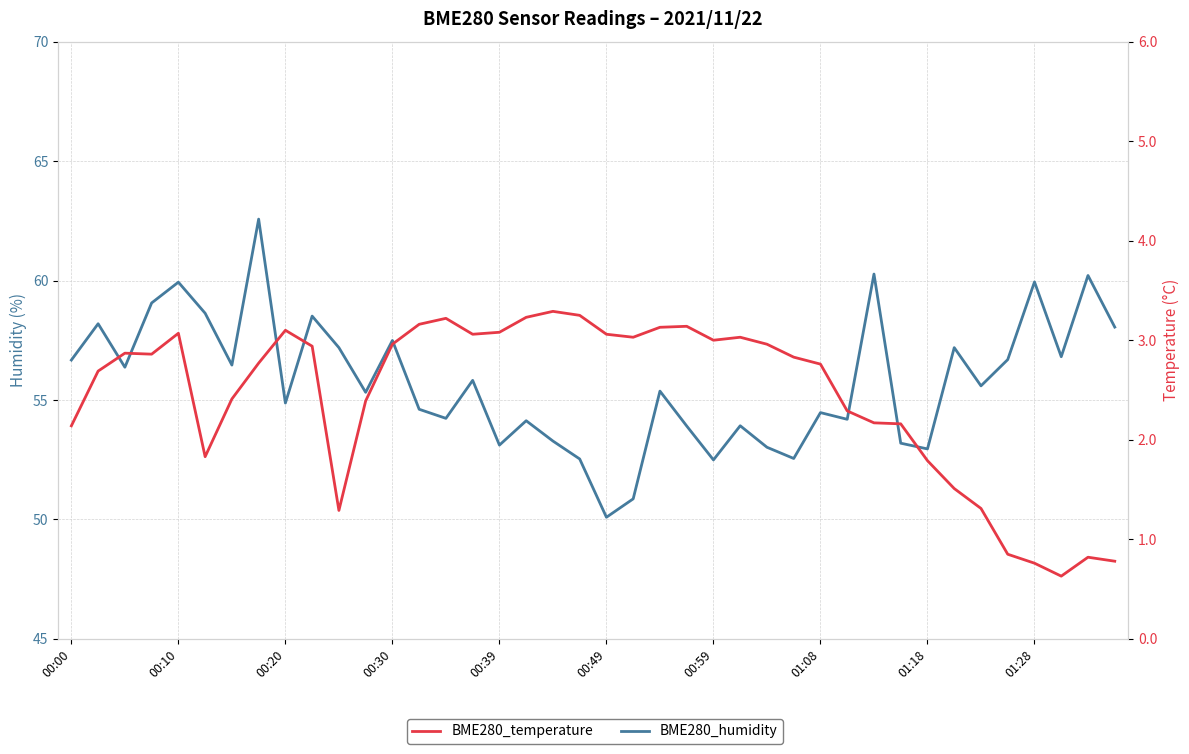

Which series changed the most between 00:20 and 00:30?

BME280_humidity